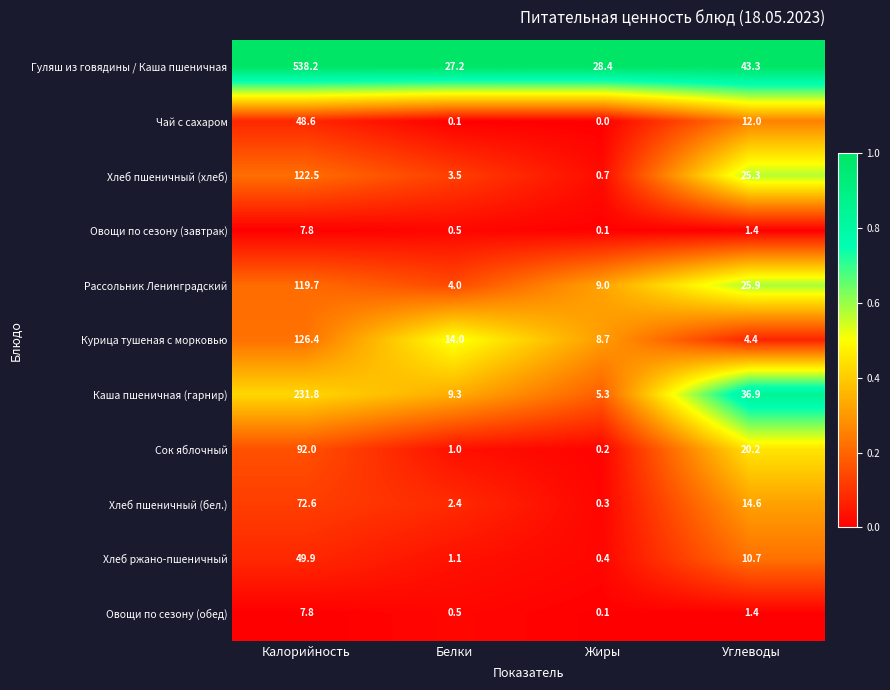

Is it true that Хлеб пшеничный (бел.) equals 14.6 at Углеводы?

True